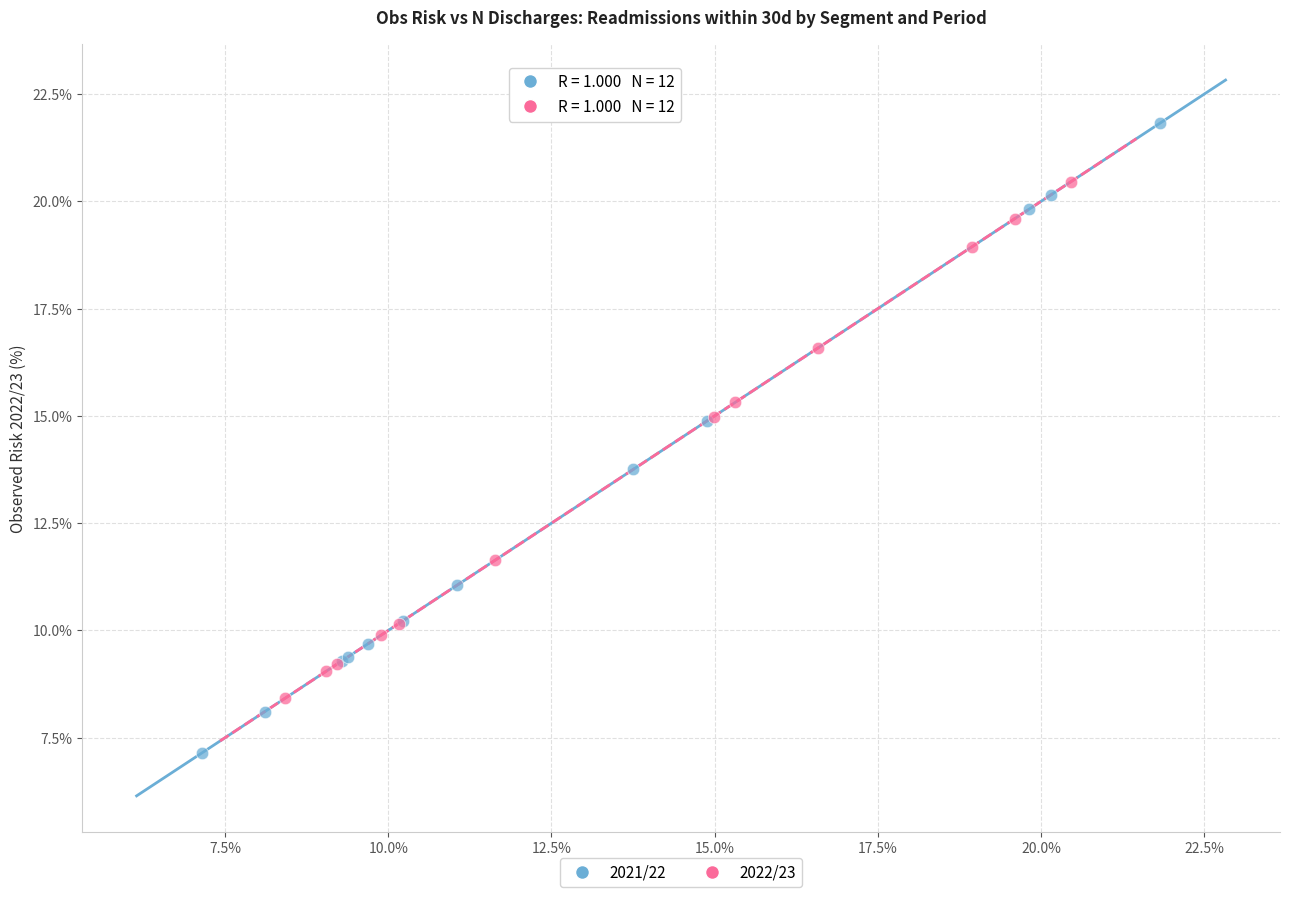

Which series has the largest Y range (max minus min)?

2021/22